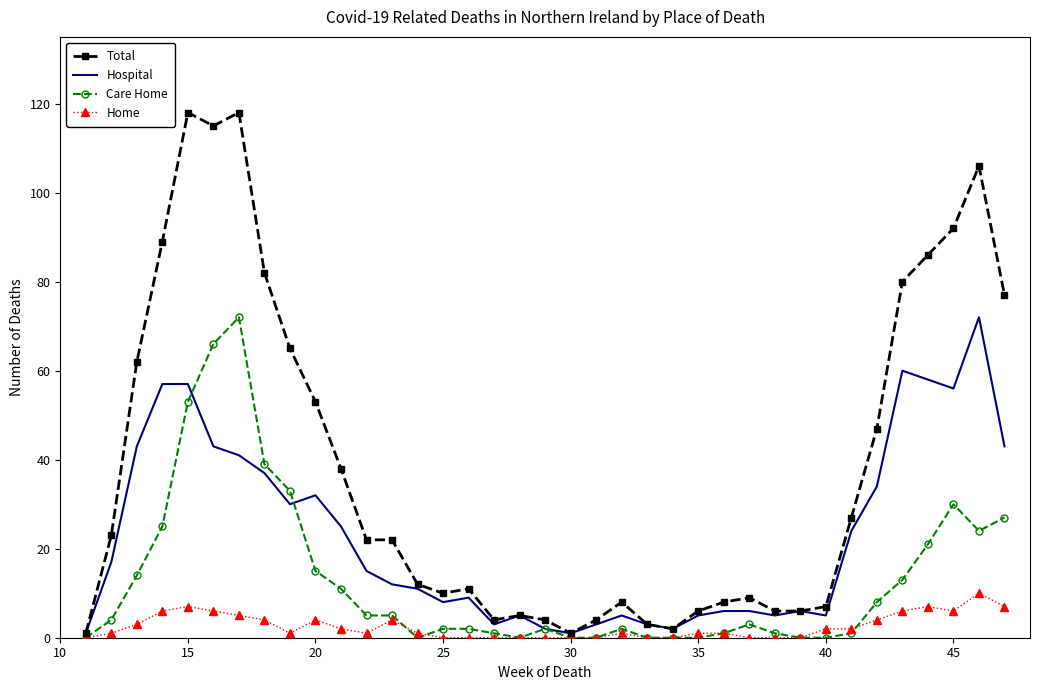

Rank the series by their average value, from highest to lowest.

Total, Hospital, Care Home, Home